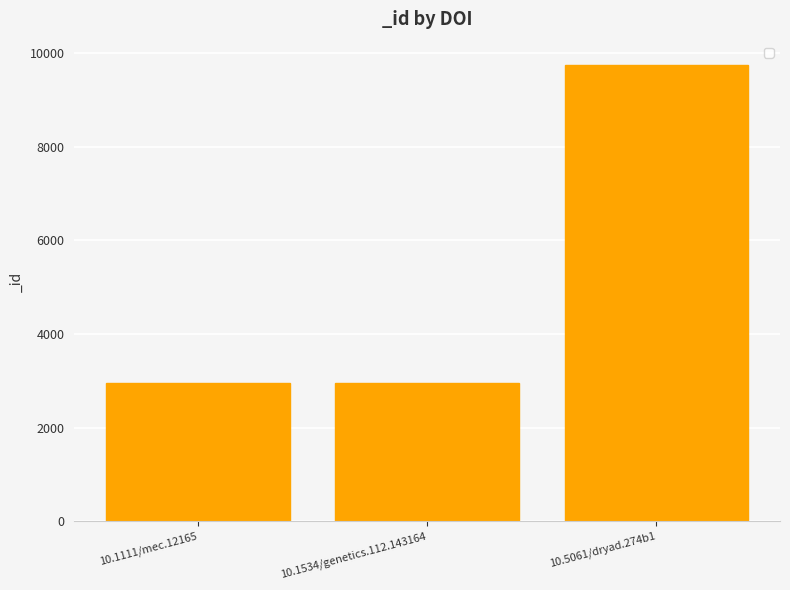

What is the label of the 1st bar from the right?

10.5061/dryad.274b1